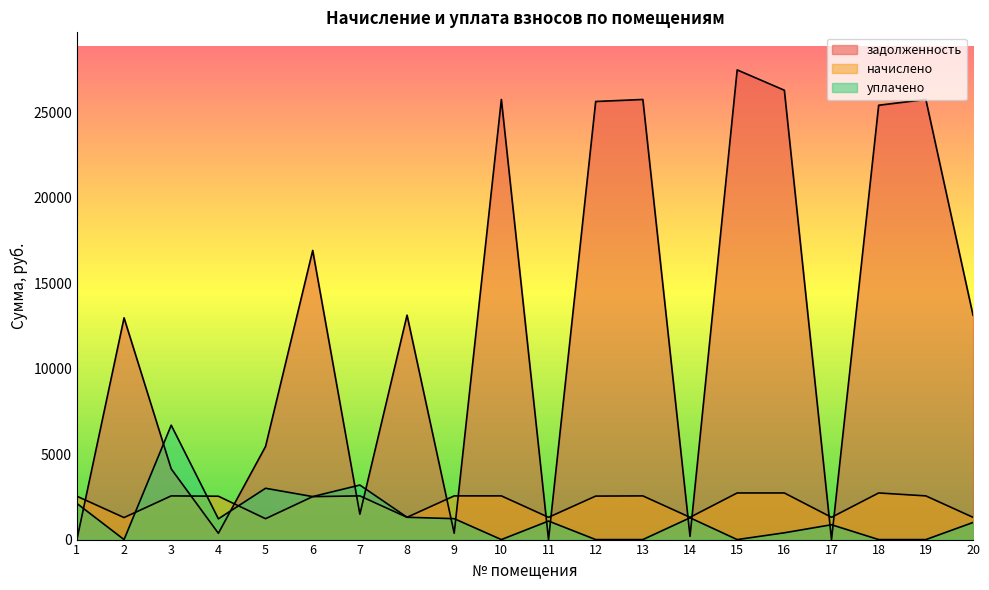

Where do задолженность and начислено first cross each other?

1 and 2